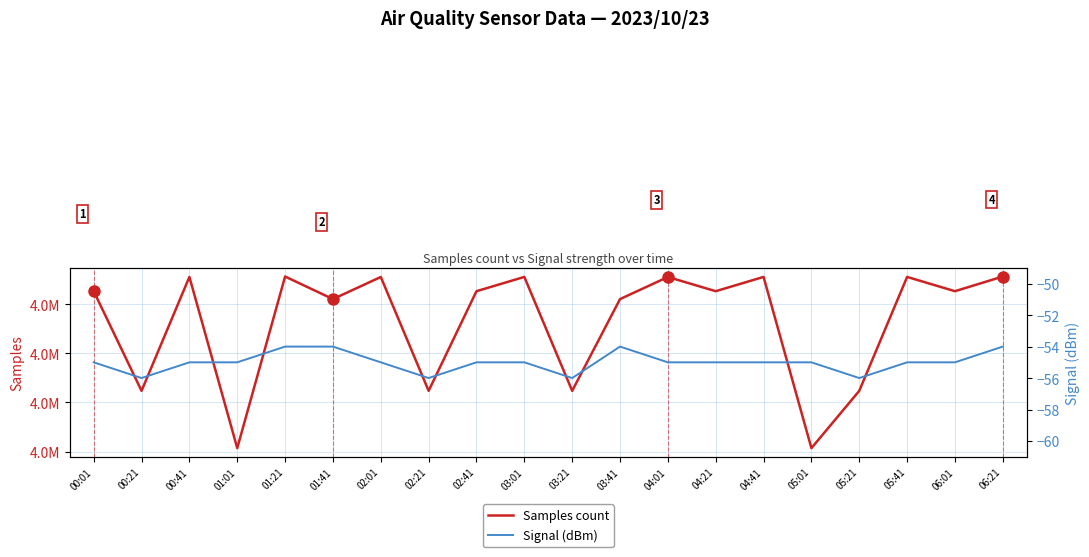

How many lines are shown in the chart?

2